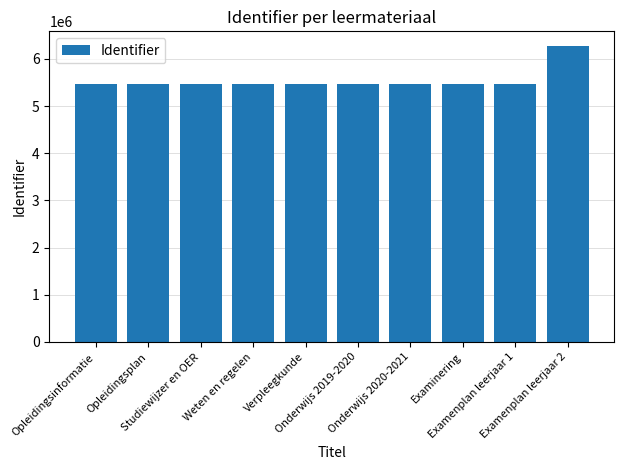

What position from the right is Opleidingsplan?

9